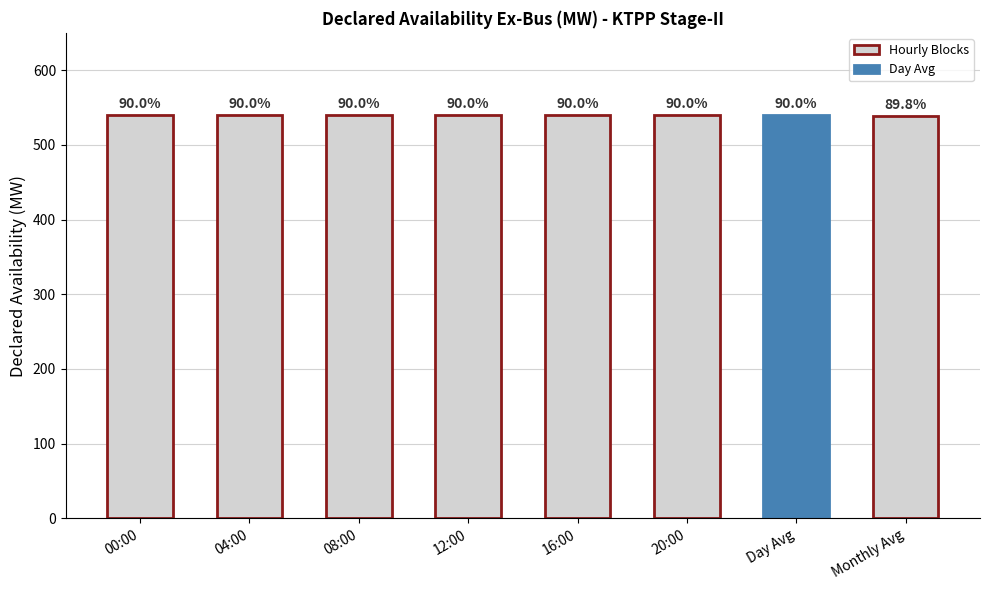

What is the value of the 3rd bar from the left?

540.0